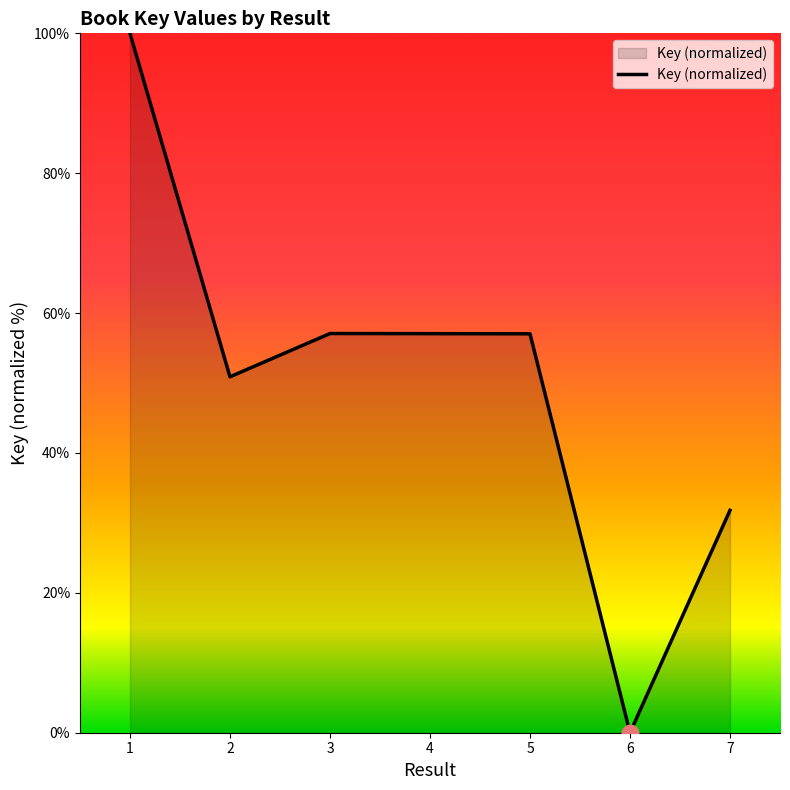

Where is the data nearest to the value 50?

2